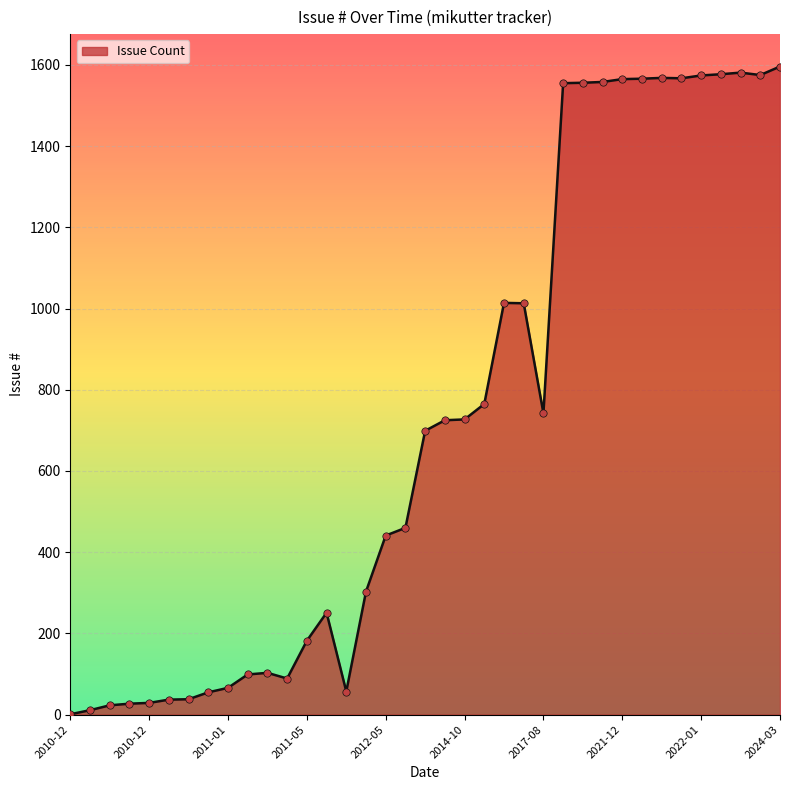

What is the greatest value displayed?

1596